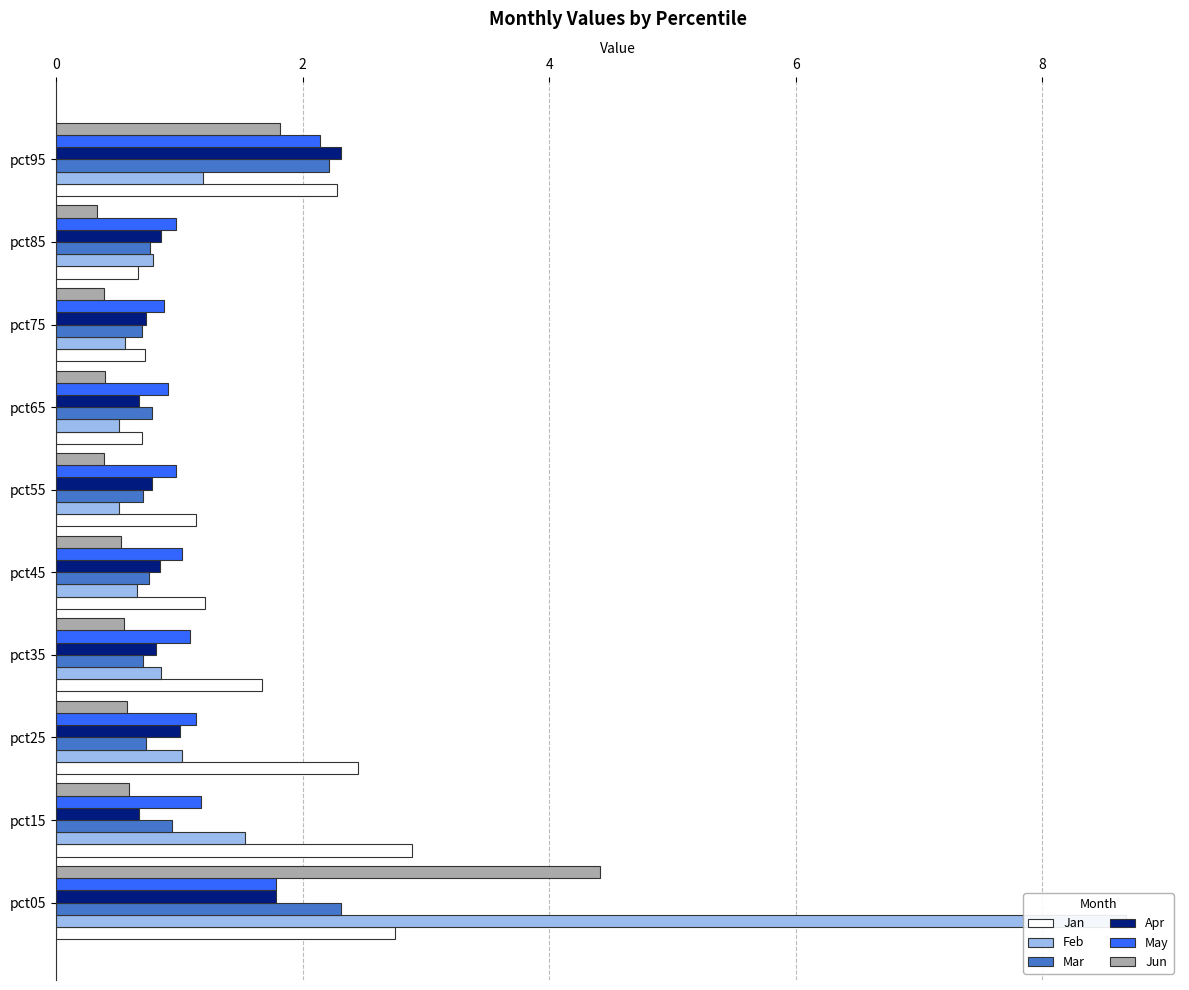

How many groups of bars are there?

10